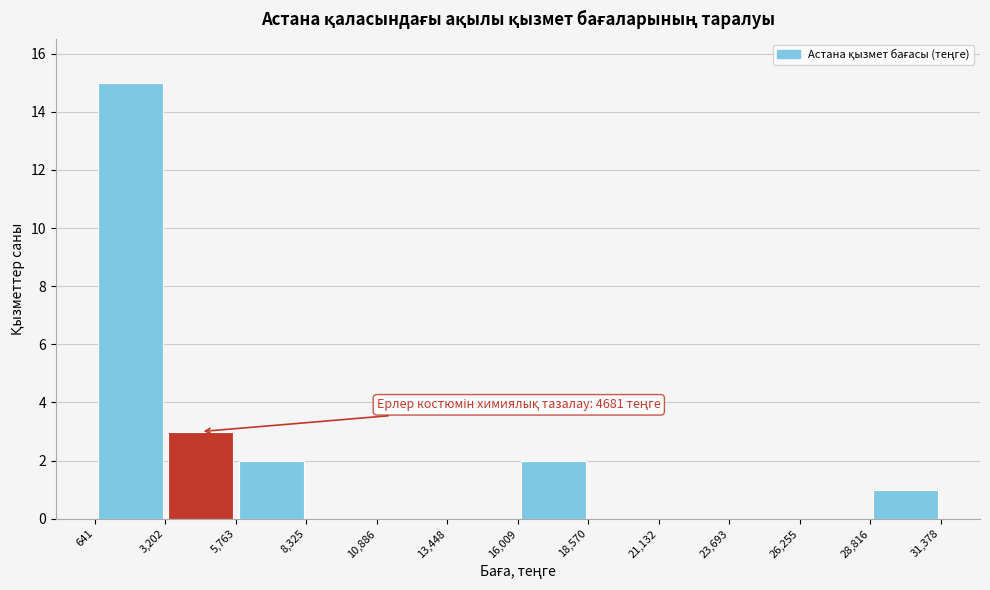

Over which range of the x-axis is the bar tallest?

641 to 3,202